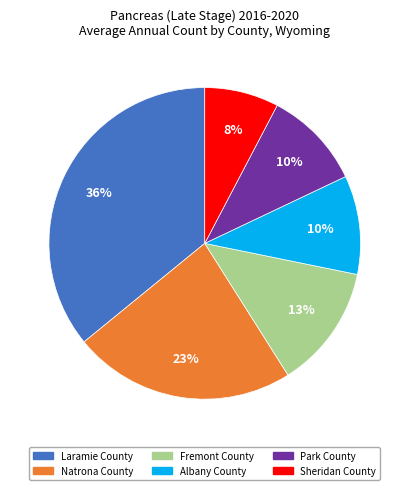

How many slices are in this pie chart?

6